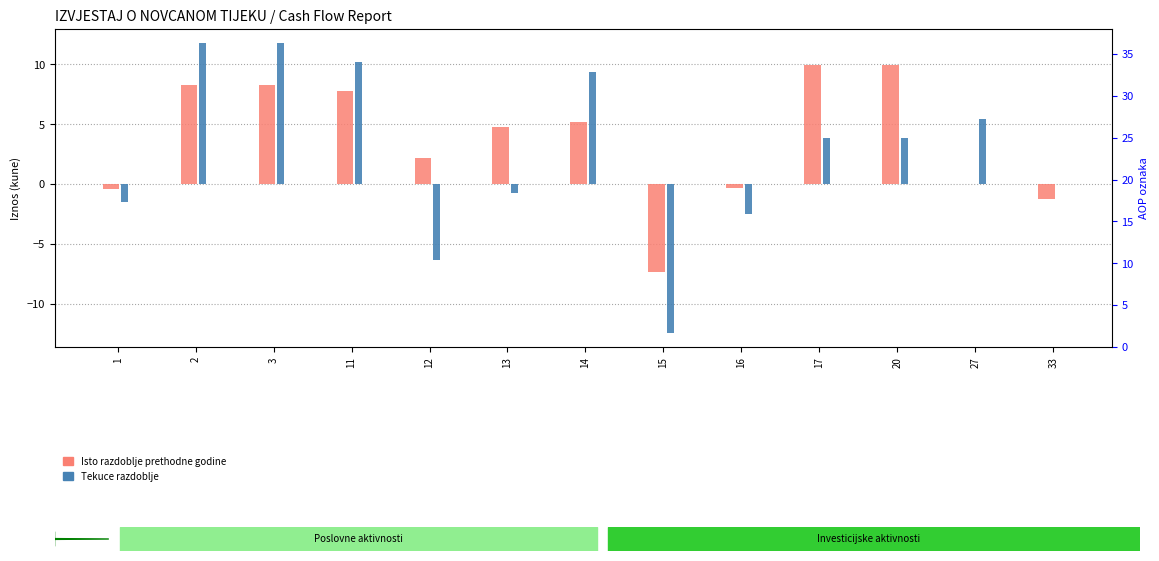

Which label corresponds to the largest value in the chart?

2